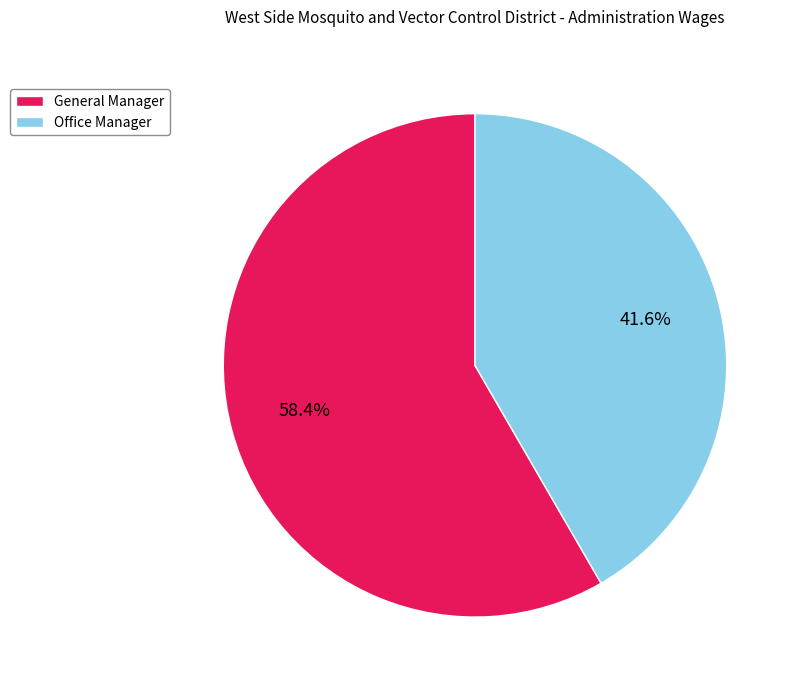

To the nearest percent, what is the difference between the Office Manager and General Manager slice percentages?

17%